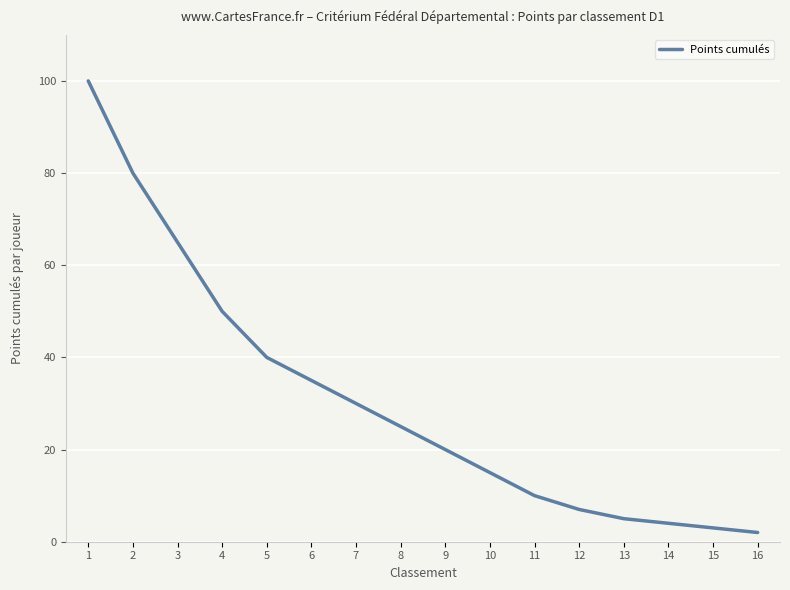

What is the change in value from 12 to 15?

-4